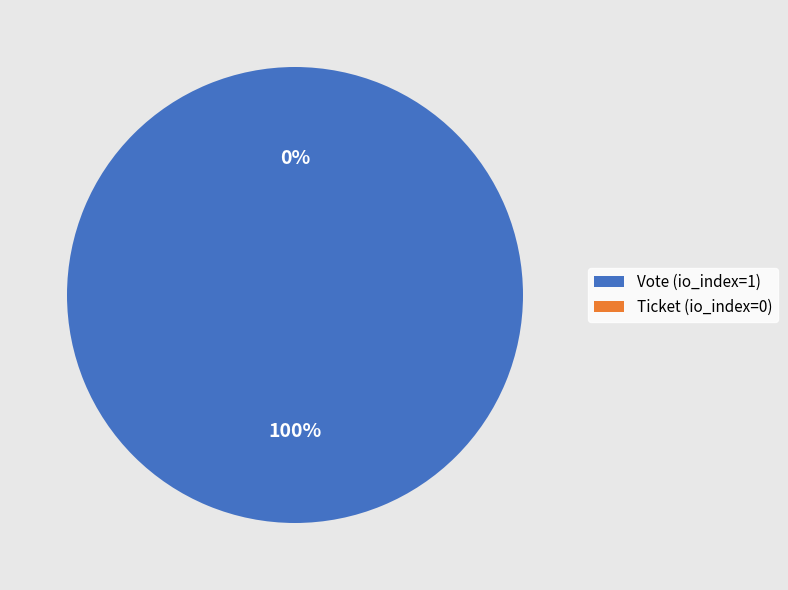

To the nearest percent, what is the combined percentage of Vote (tx_type) and Ticket (tx_type)?

100%